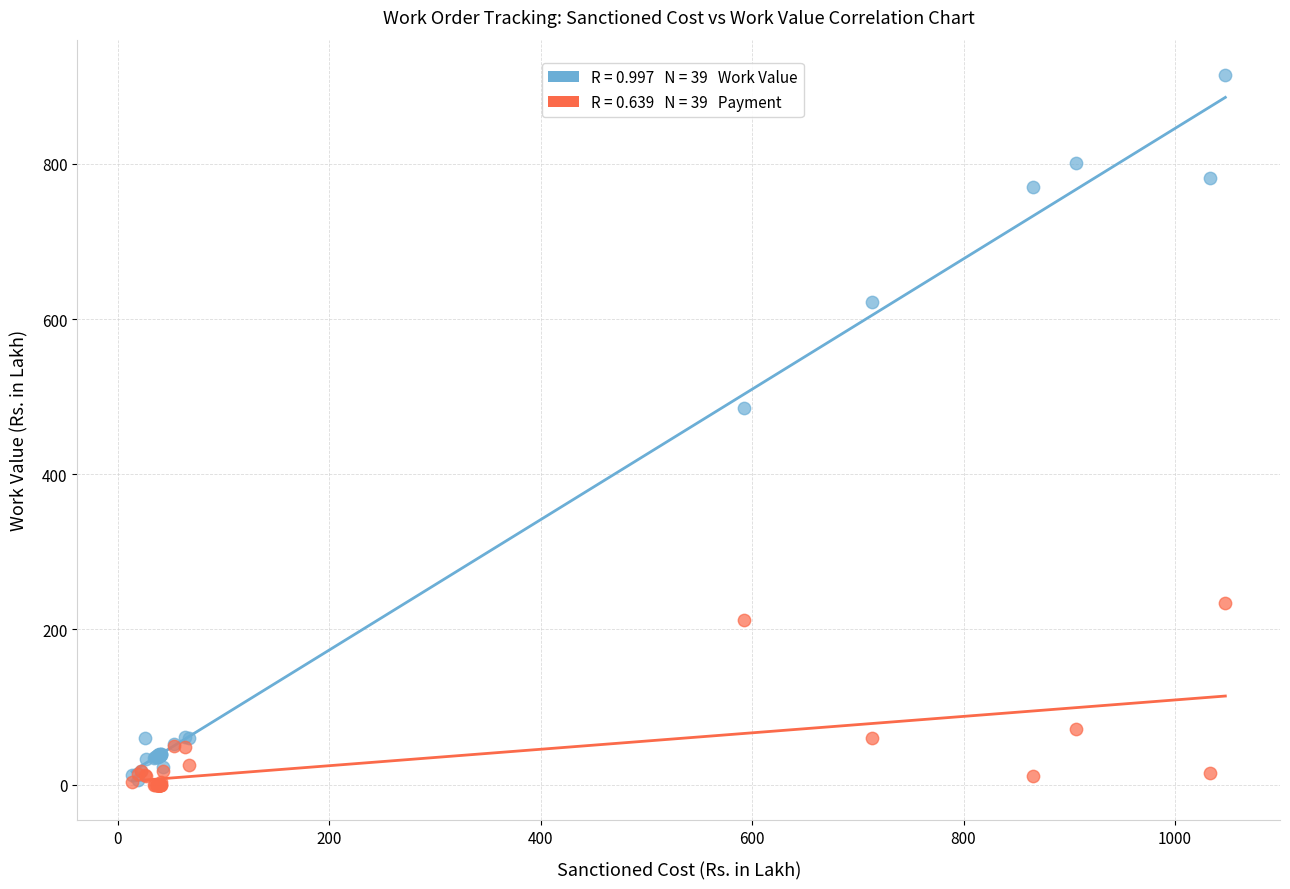

Across all series, what Y value is closest to 457?

485.3